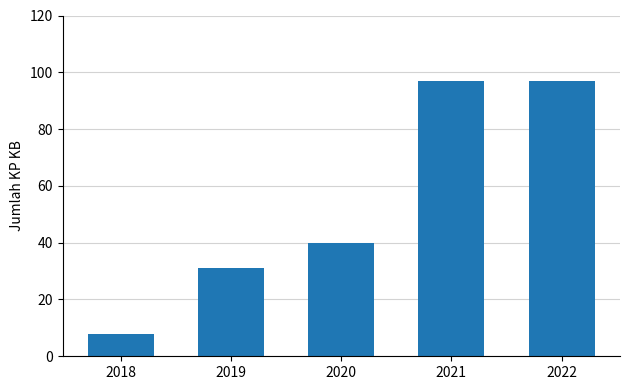

The chart shows a value of 43 at 2021. True or false?

False